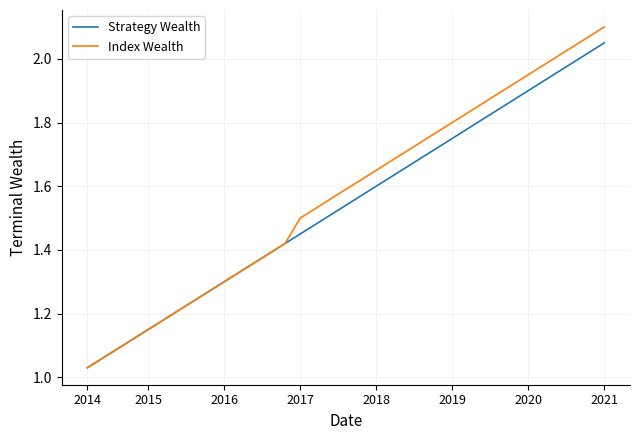

Which series has the widest spread of values?

Index Wealth